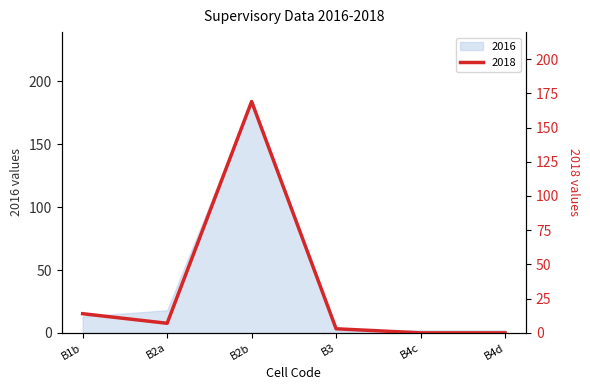

Which series has the largest range (max minus min)?

2016